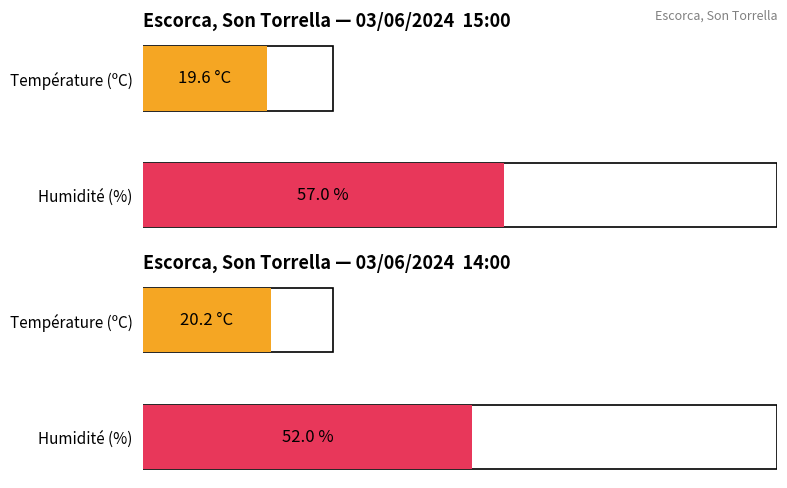

Which series has the largest total across all categories?

Humidité (%)